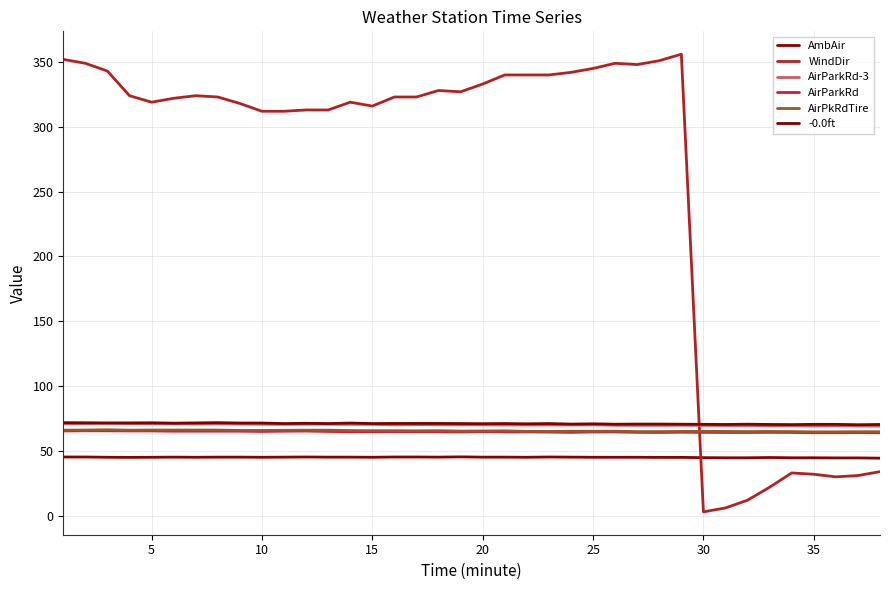

Does the chart display data point markers on the line(s)?

No